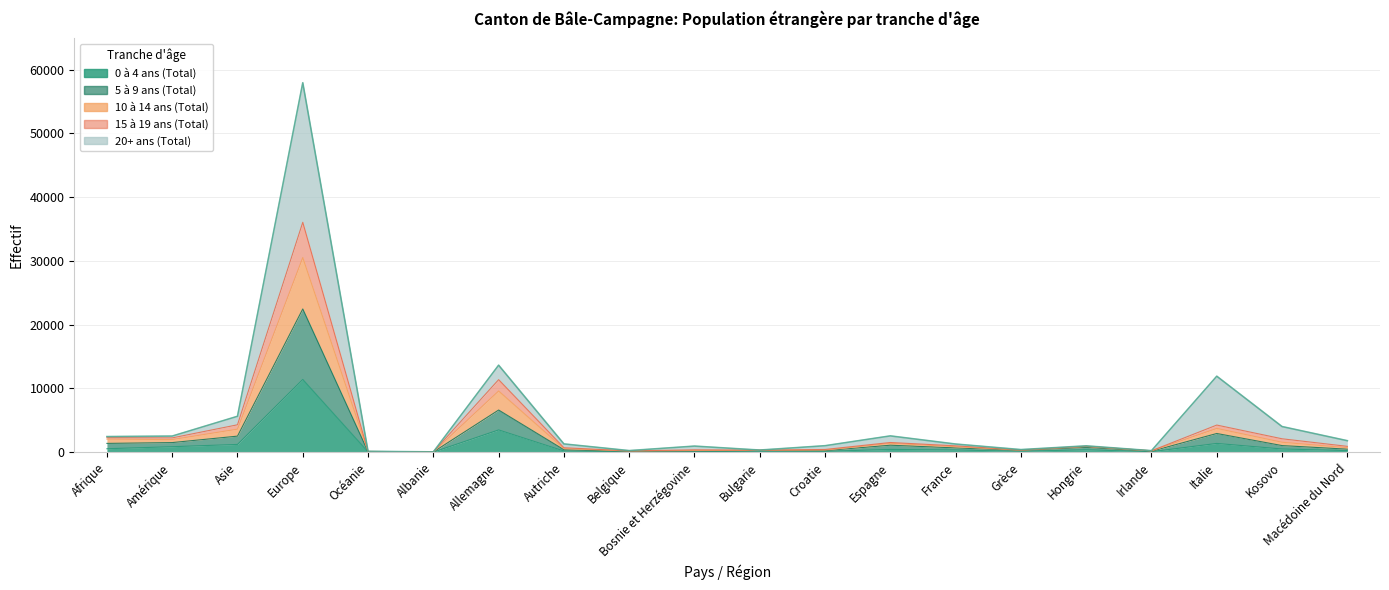

True or false: 15 à 19 ans (Total) has more than 1 interior local peaks.

True